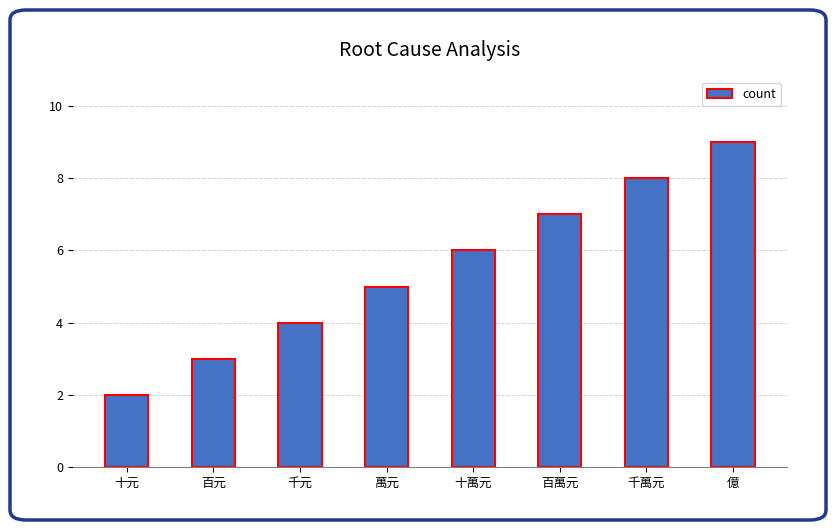

Where is the data nearest to the value 5?

萬元